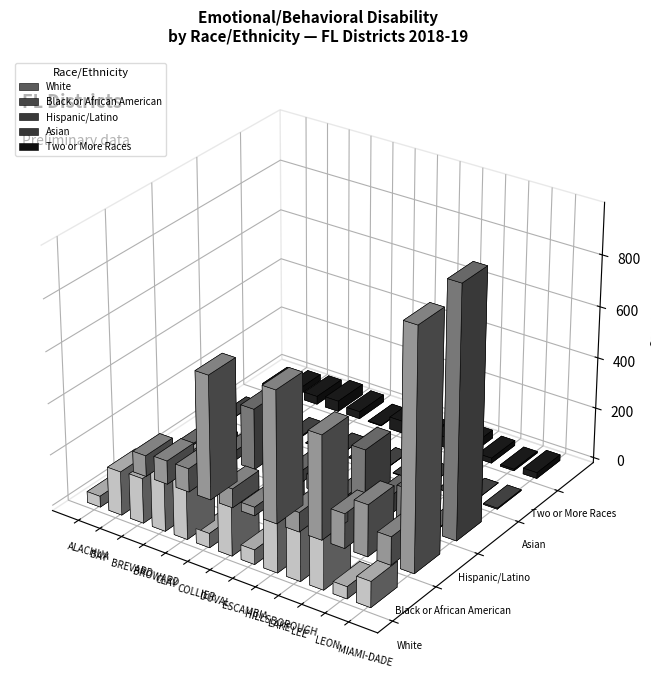

What is the label of the 4th bar from the right?

LAKE